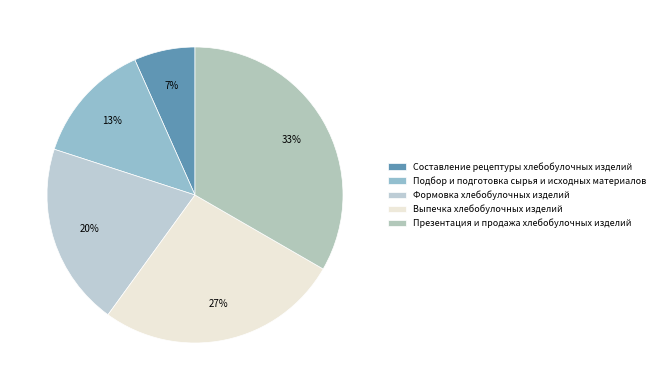

How many segments does this pie chart have?

5